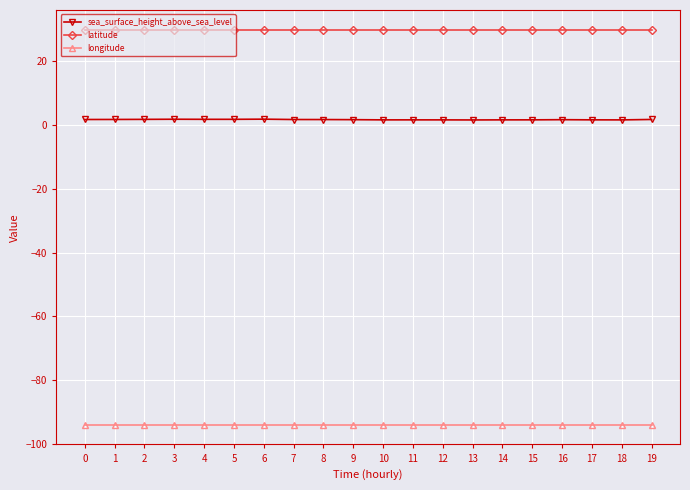

Which series has the widest spread of values?

sea_surface_height_above_sea_level